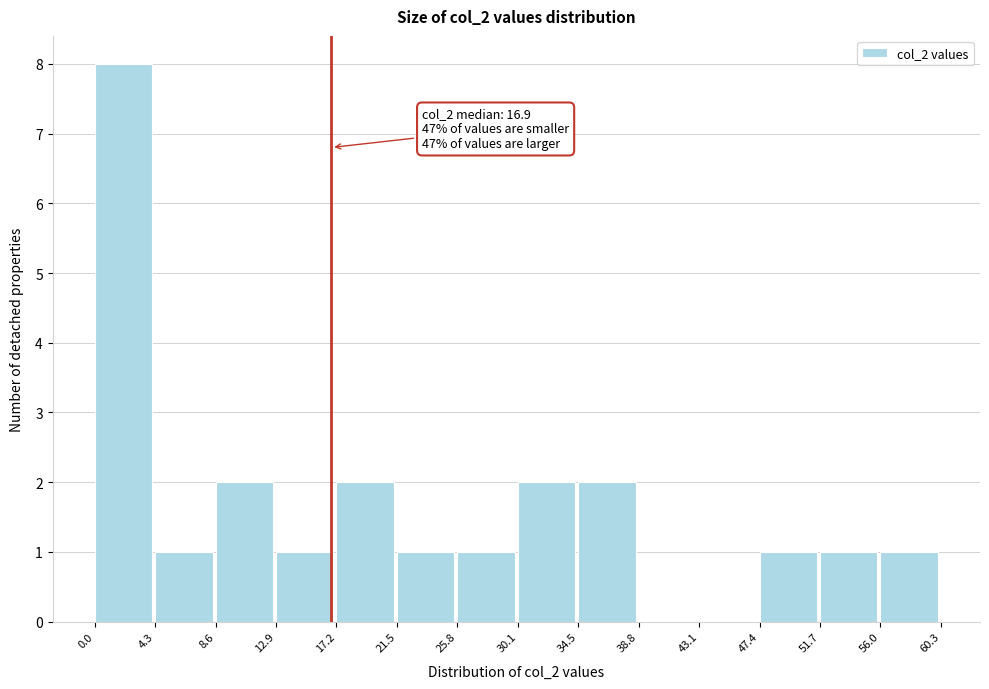

Which range on the x-axis has the tallest bar?

0.0 to 4.3